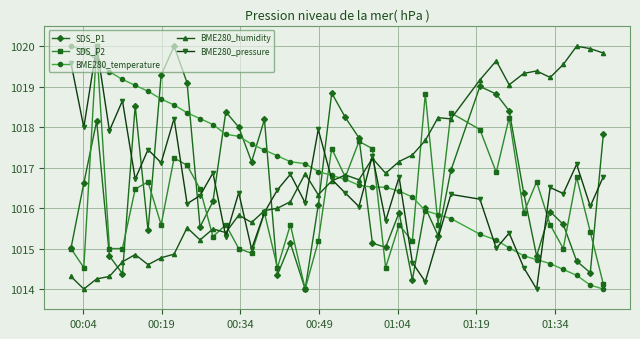

How many interior local peaks does the SDS_P1 series have?

11